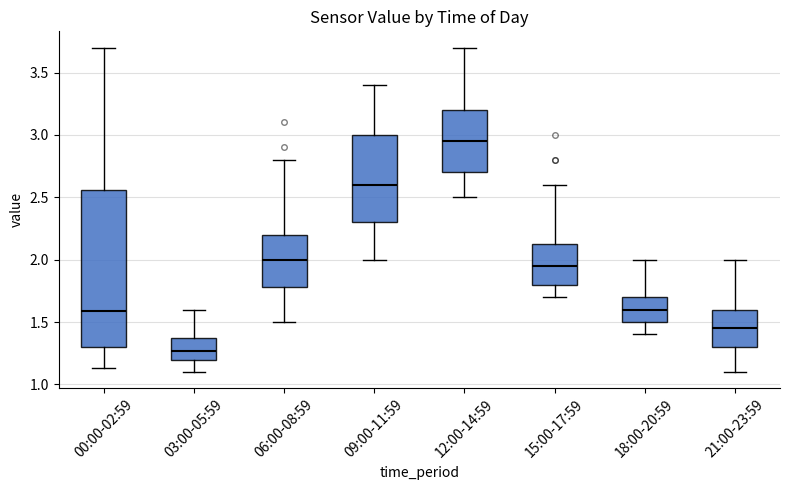

Where does the upper whisker of the box for 15:00-17:59 end on the y-axis? The values are not printed on the chart, so give them approximately, as read against the axis.

2.60